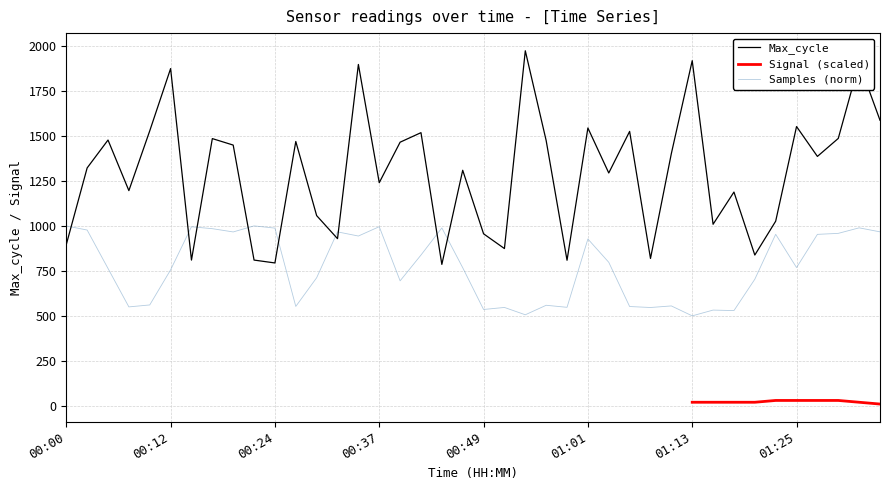

How many intersections are there between Max_cycle and Samples?

9